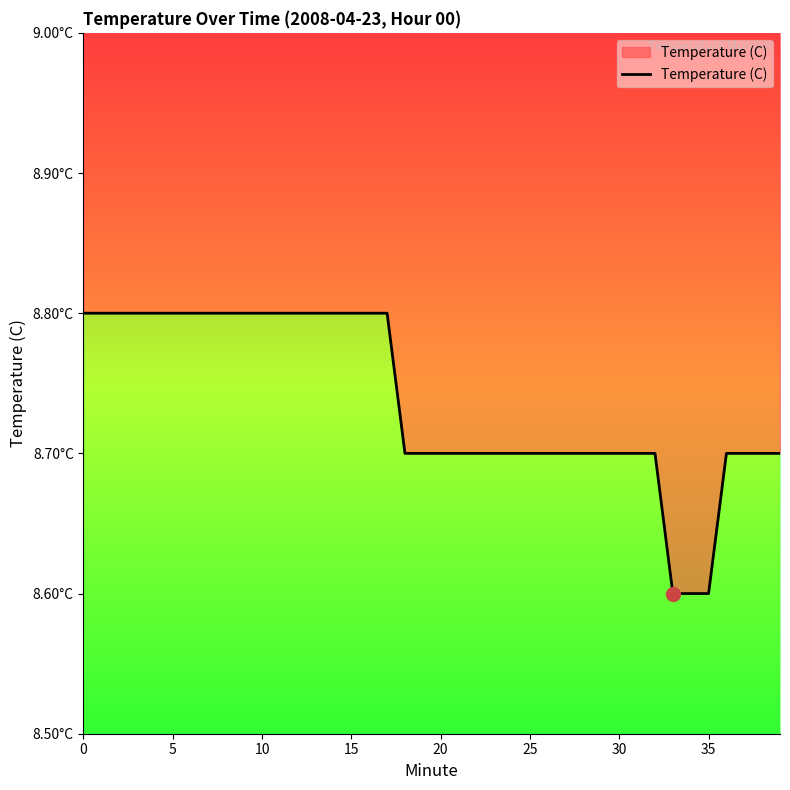

What is the label of the 4th point from the right?

36